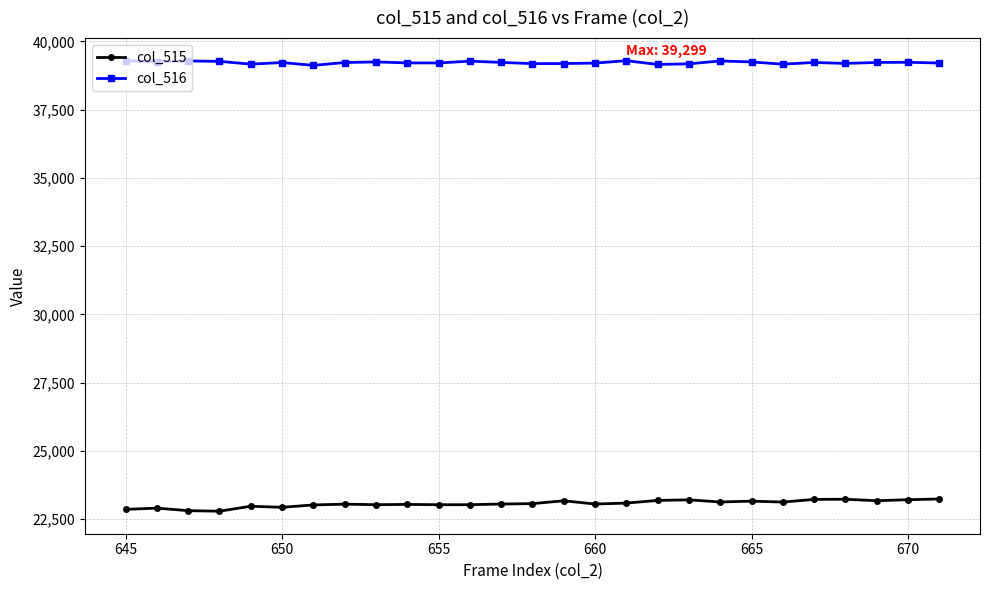

At how many categories does at least one series exceed 26377?

27